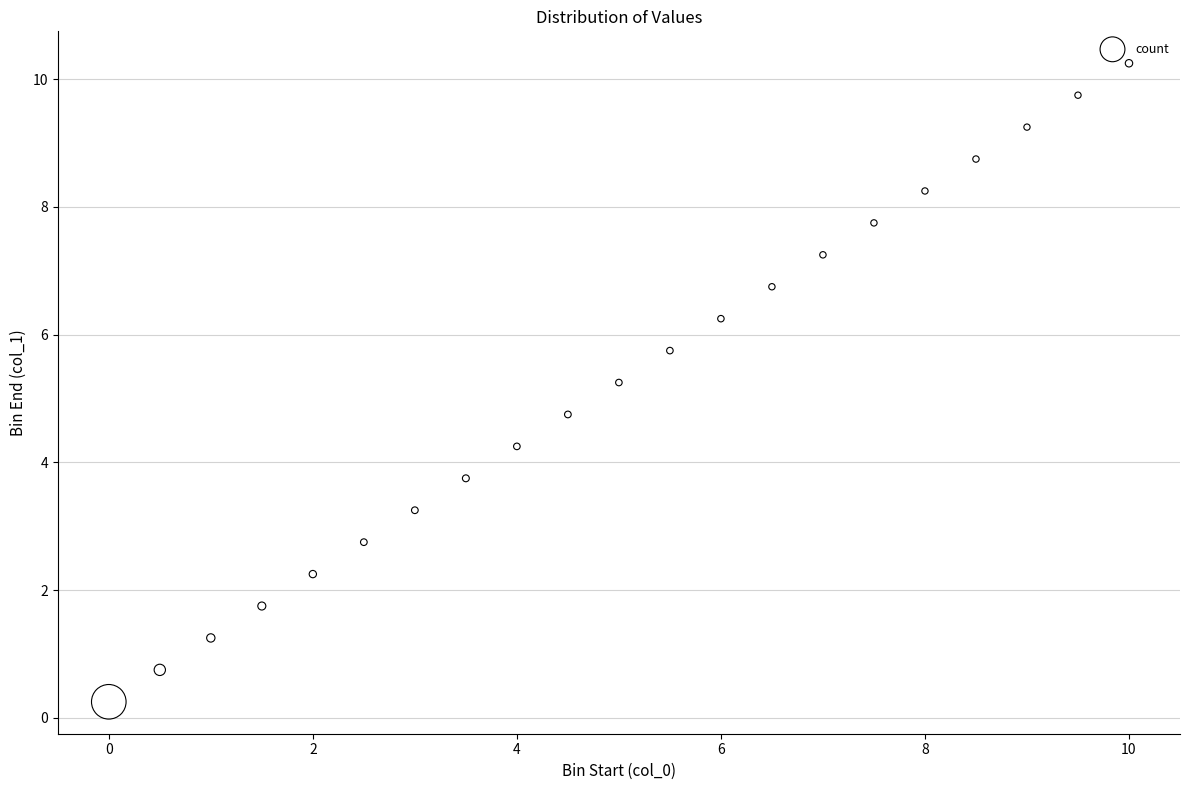

What is the range of X values (max minus min)?

10.0